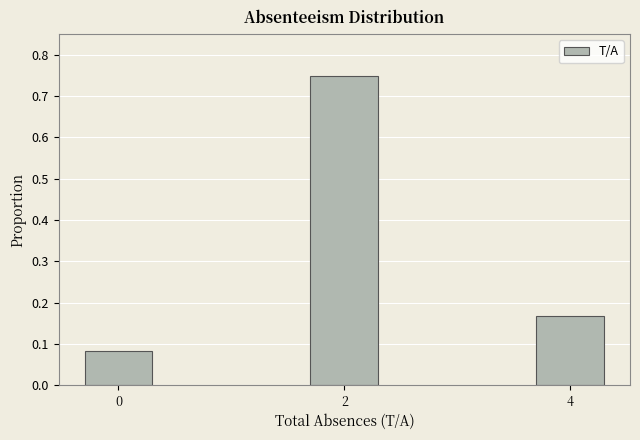

What is the difference between the maximum and second lowest values?

0.6